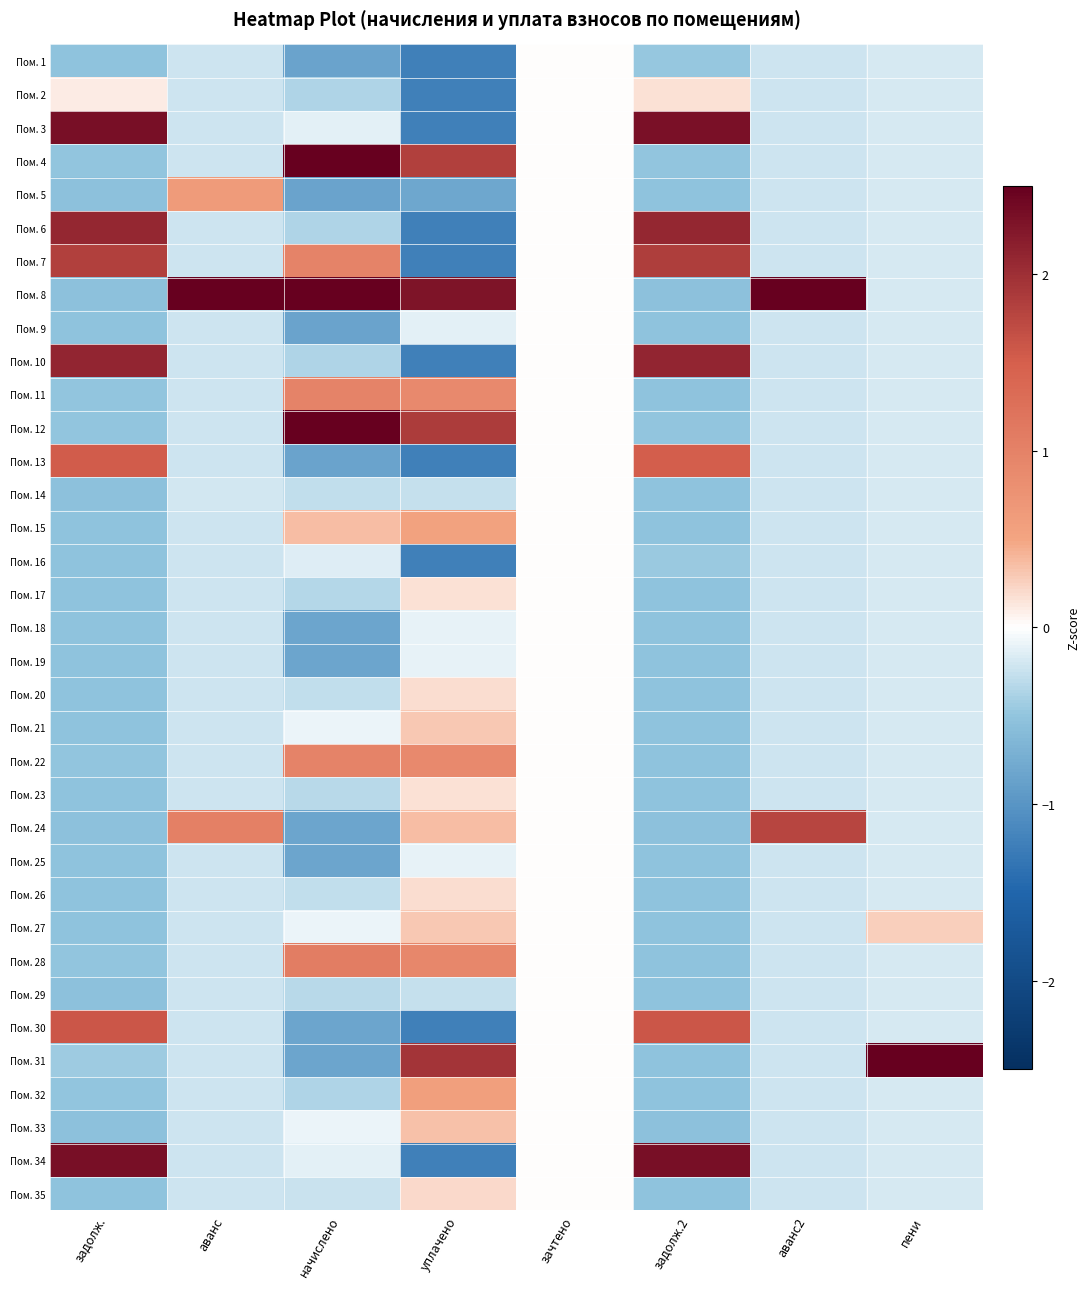

How many categories are shown in the chart?

8